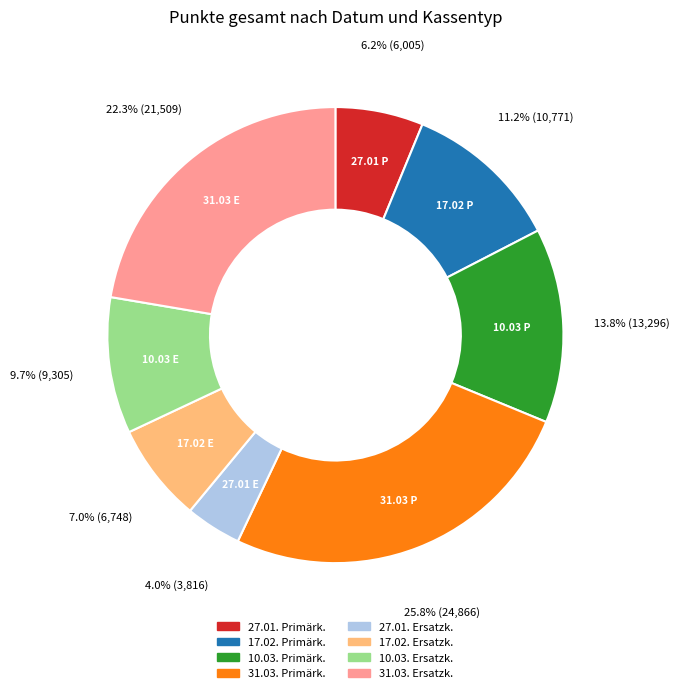

What percentage is NOT represented by 31.03. Ersatzk.?

77.7%